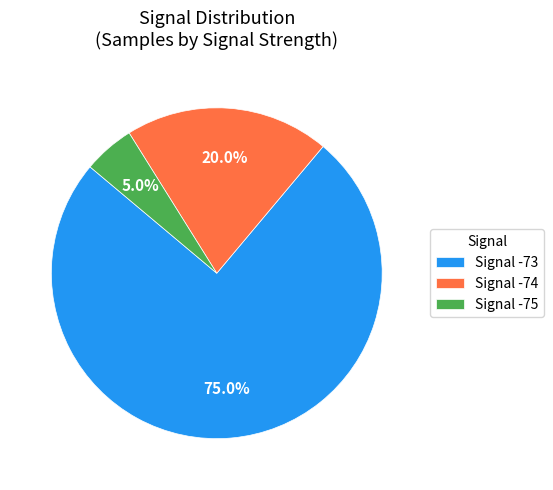

Between Signal -74 and Signal -73, which is larger?

Signal -73